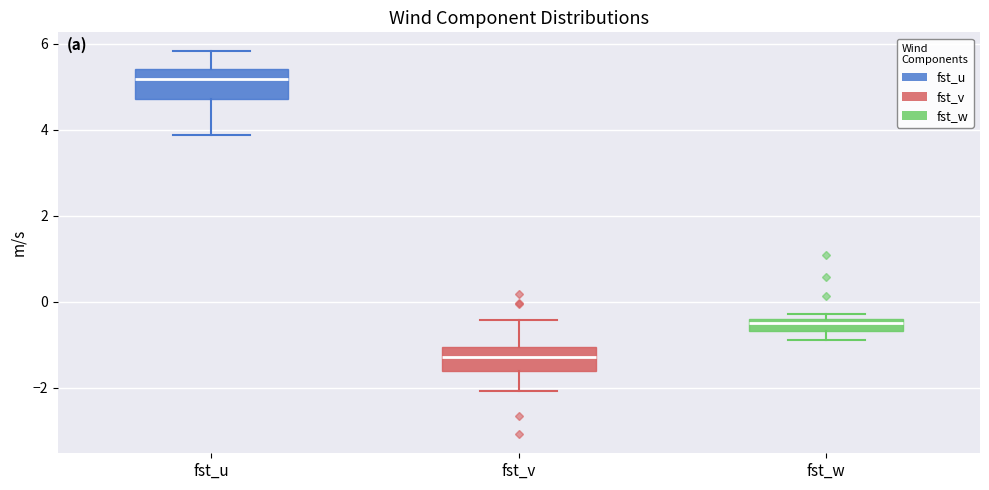

Where does the upper whisker of the box for fst_u end on the y-axis? The values are not printed on the chart, so give them approximately, as read against the axis.

5.8